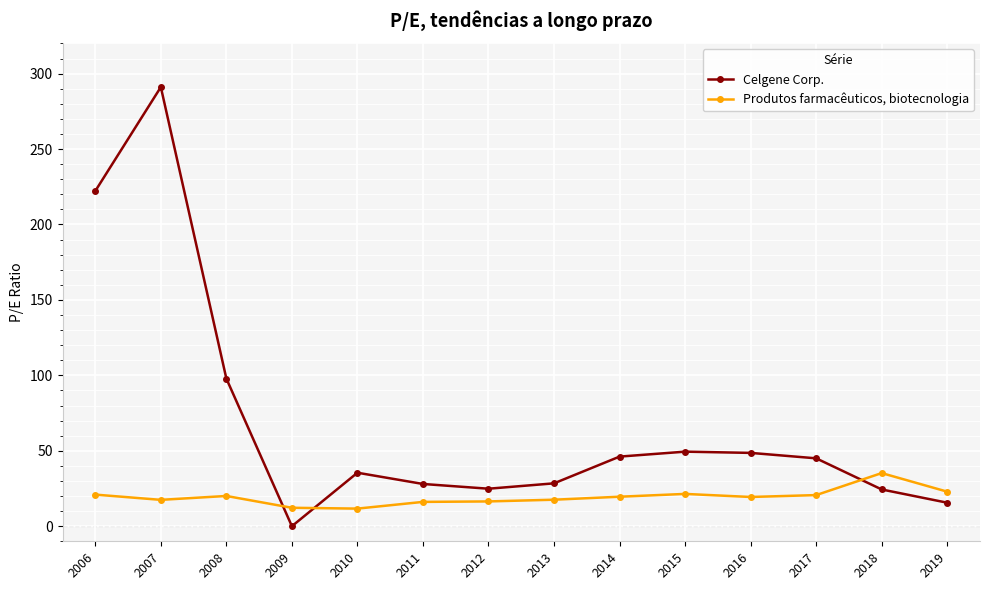

Is it true that Celgene Corp. equals 28.4 at 2013?

True